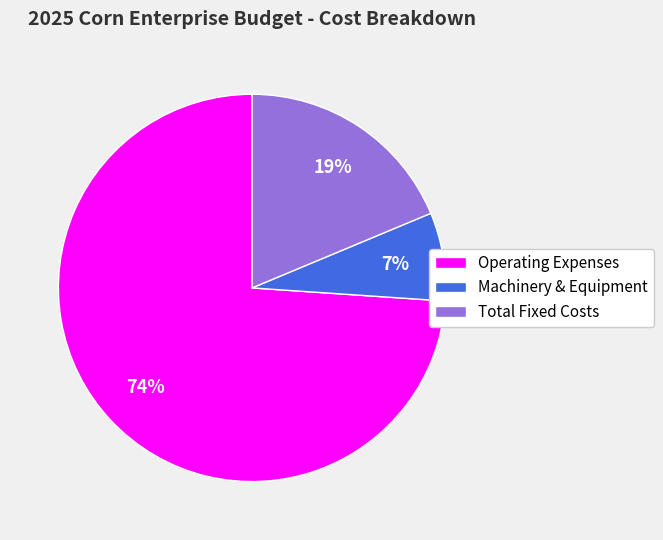

How many segments does this pie chart have?

3